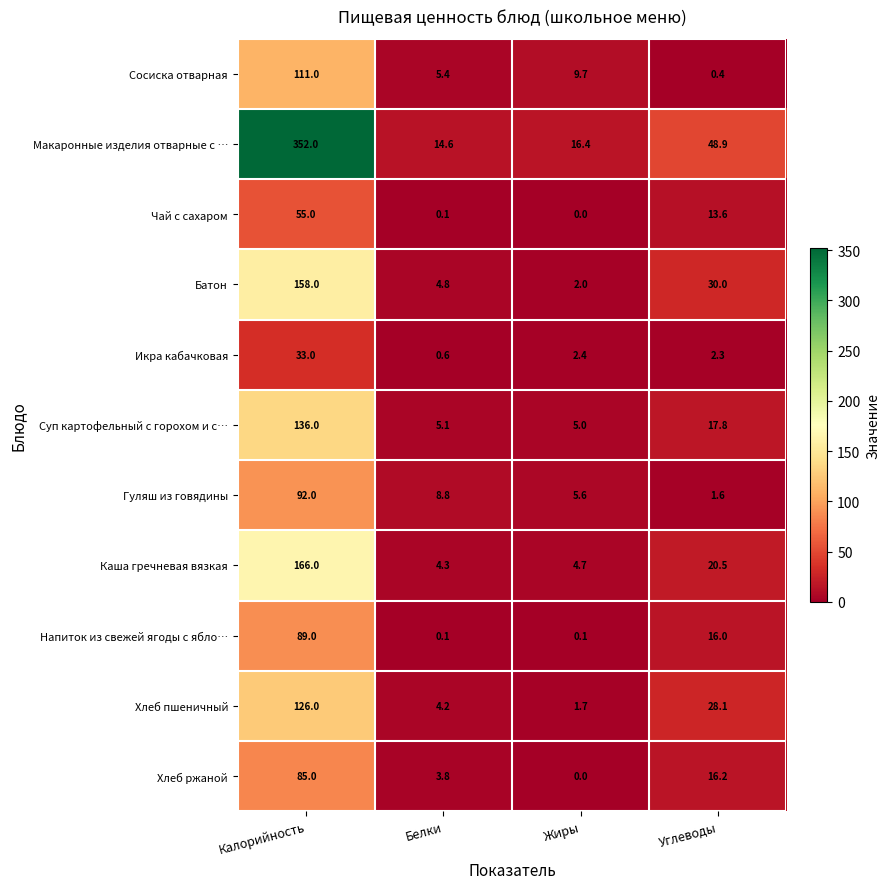

Which series has the largest range (max minus min)?

Макаронные изделия отварные с …